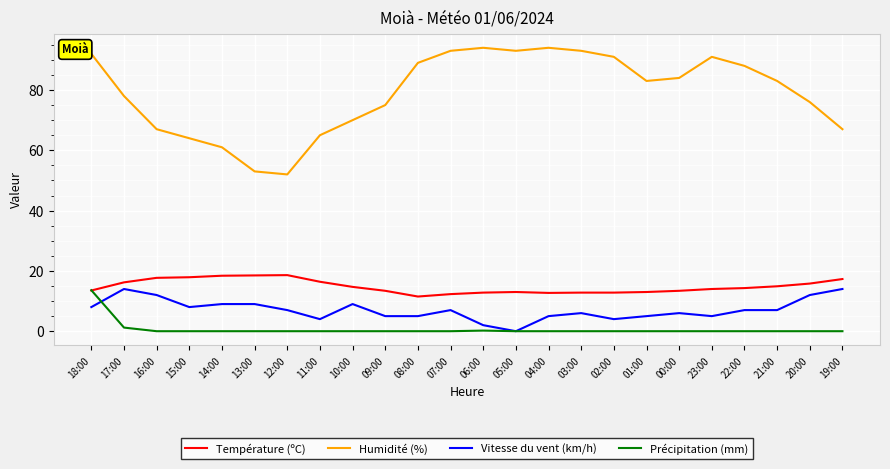

Which series has the largest range (max minus min)?

Humidité (%)